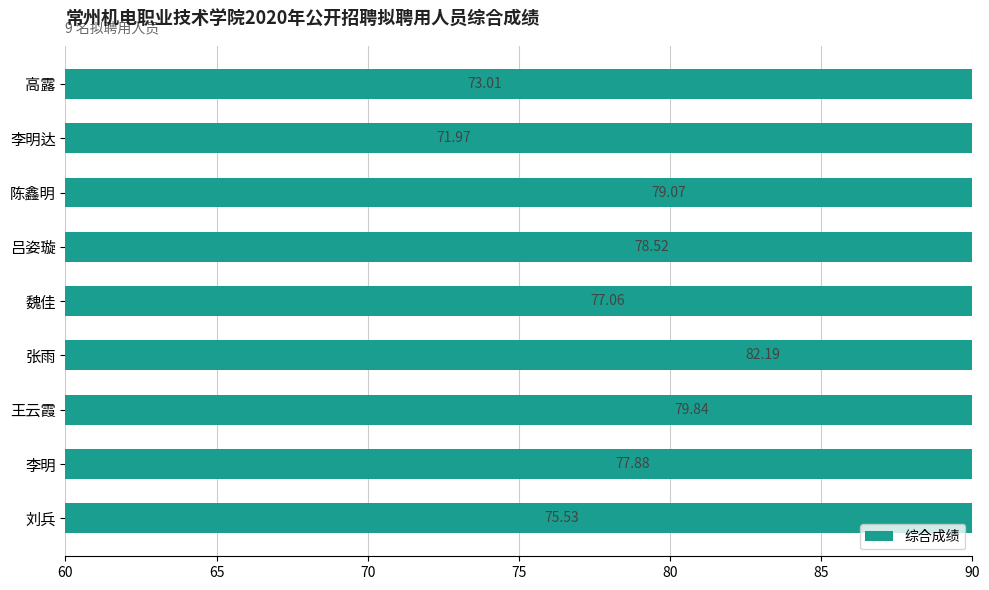

How many data points does each series have?

9